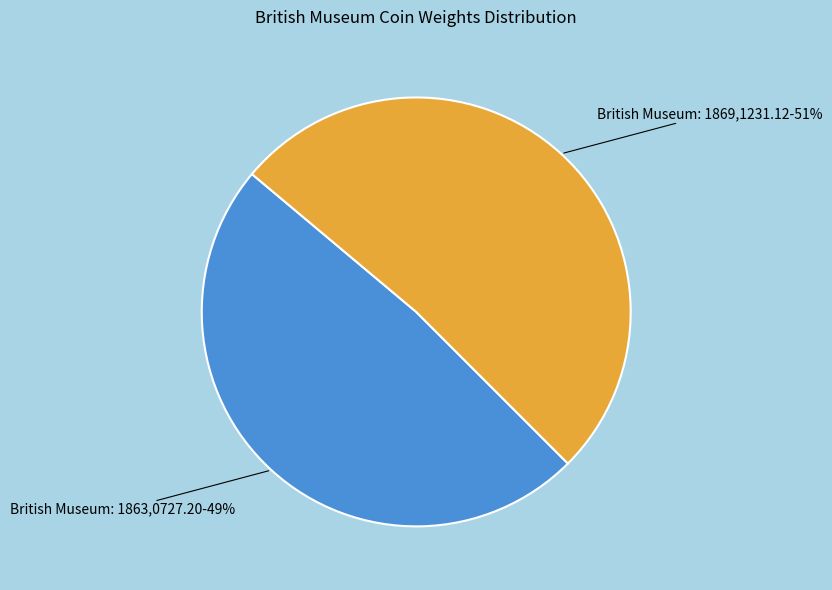

To the nearest percent, what is the average slice percentage?

50%